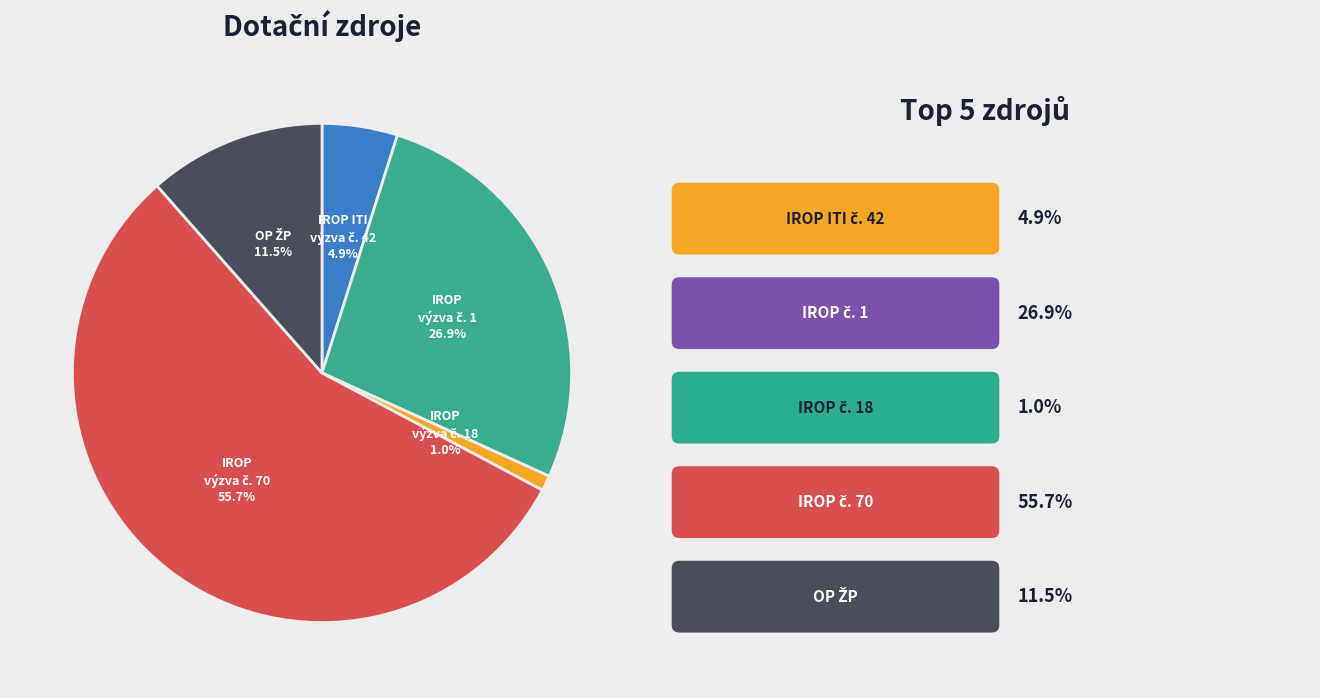

Is there a majority slice in this chart?

Yes